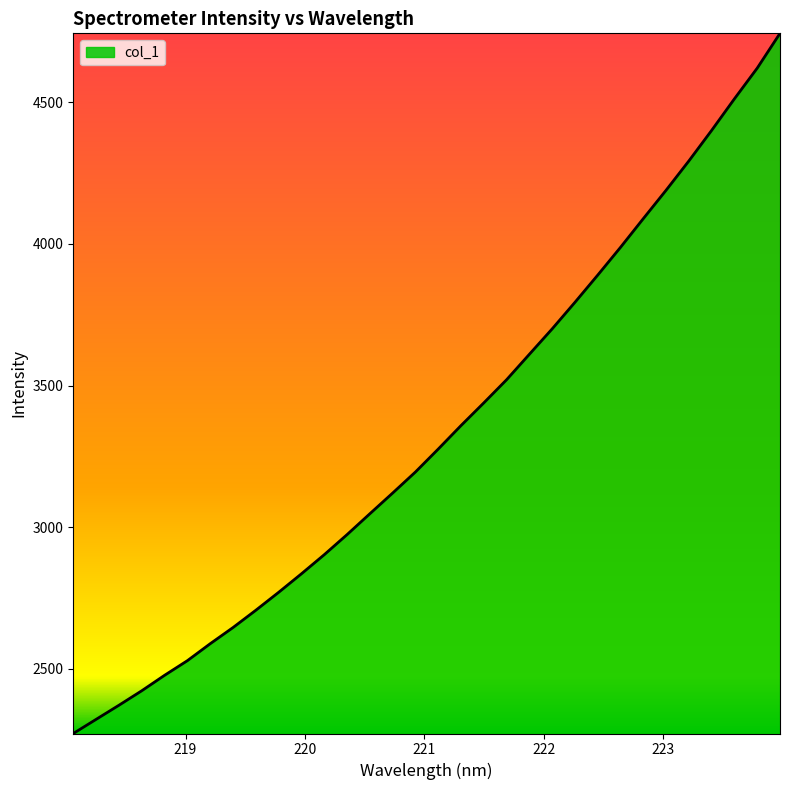

What is the difference between the maximum and minimum values?

2472.3